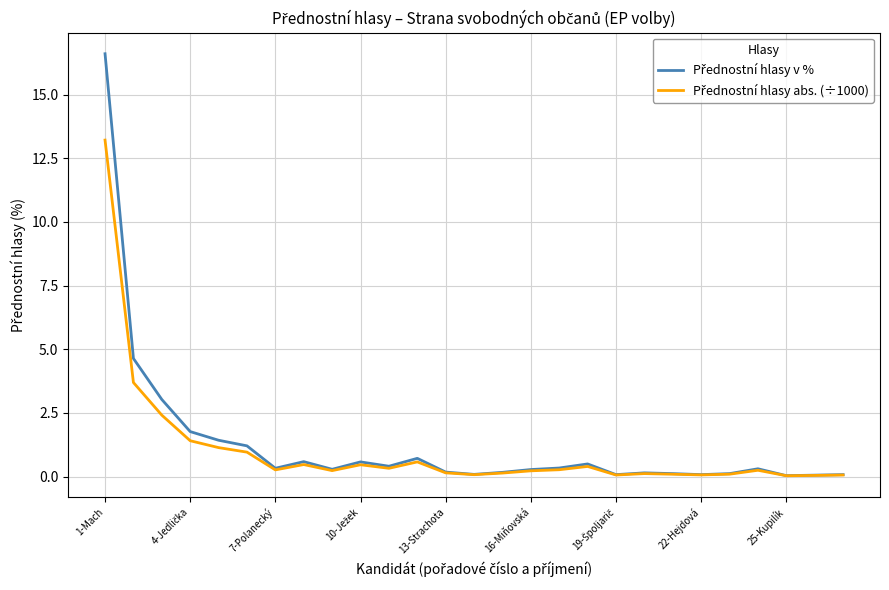

What is the greatest value displayed?

16.6